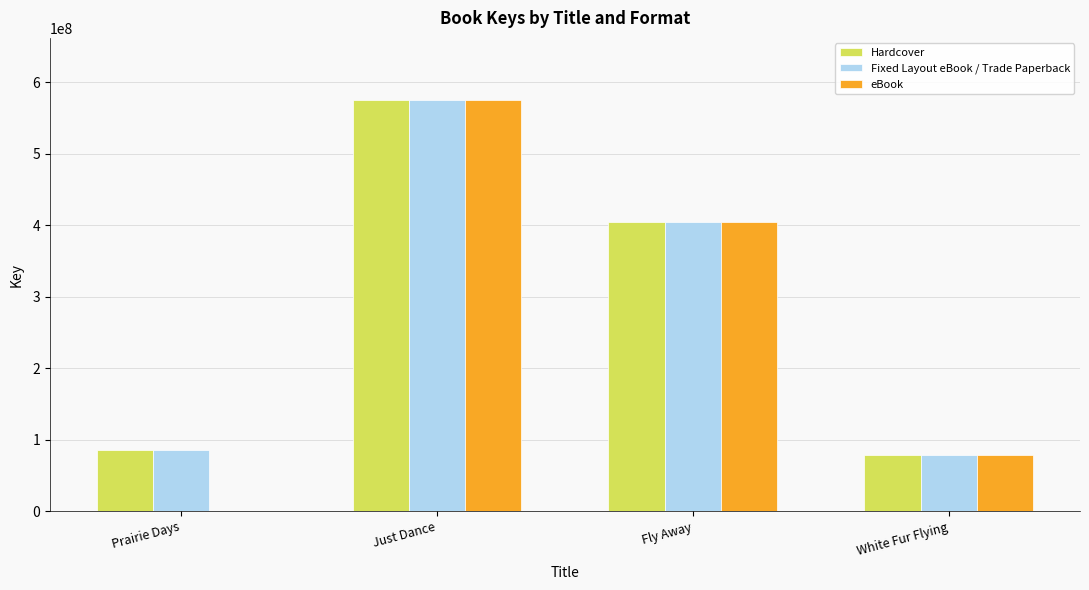

What is the sum of the eBook values at Fly Away and White Fur Flying?

482051837